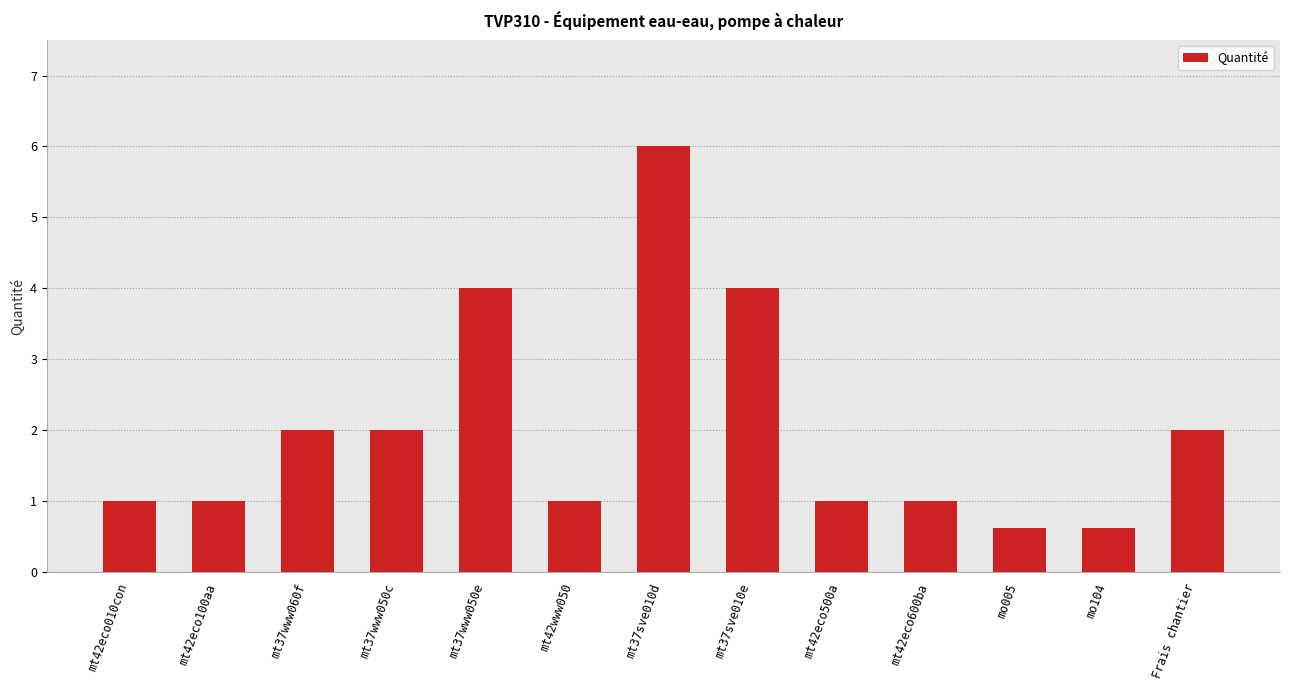

The value at mt37sve010e is 1.9. True or false?

False